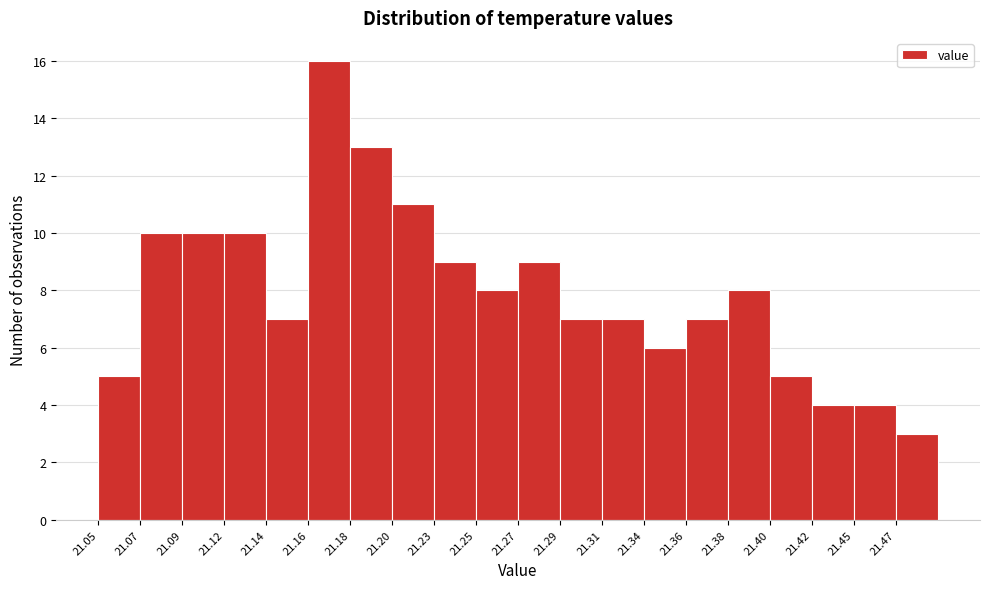

What is the height of the bar covering 21.446 to 21.468 on the x-axis? Neither the bar edges nor the heights are printed on the chart, so give them approximately, as read against the axes.

4